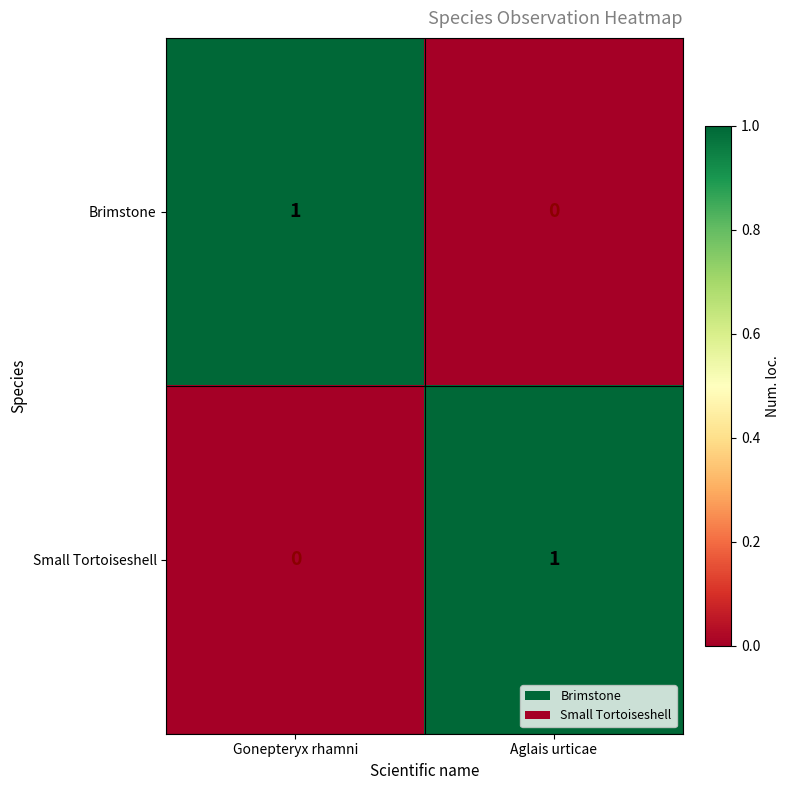

Is it true that Brimstone equals 0 at Aglais urticae?

True